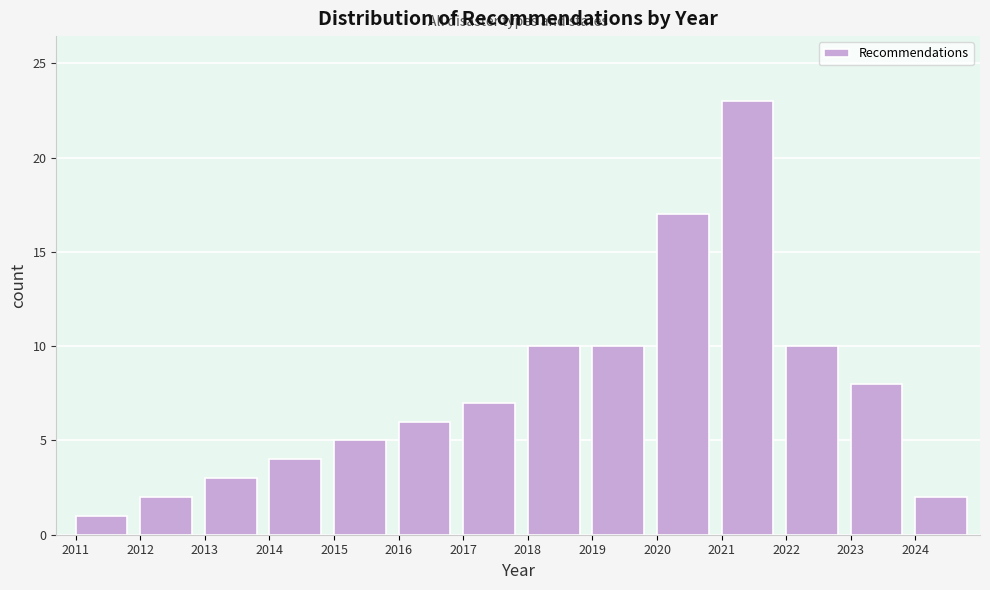

Reading left to right, transcribe this chart: for each bar, give the range it covers on the x-axis and its height. The values are not printed on the chart, so give them approximately, as read against the axis.

2011 to 2012: 1
2012 to 2013: 2
2013 to 2014: 3
2014 to 2015: 4
2015 to 2016: 5
2016 to 2017: 6
2017 to 2018: 7
2018 to 2019: 10
2019 to 2020: 10
2020 to 2021: 17
2021 to 2022: 23
2022 to 2023: 10
2023 to 2024: 8
2024 to 2025: 2